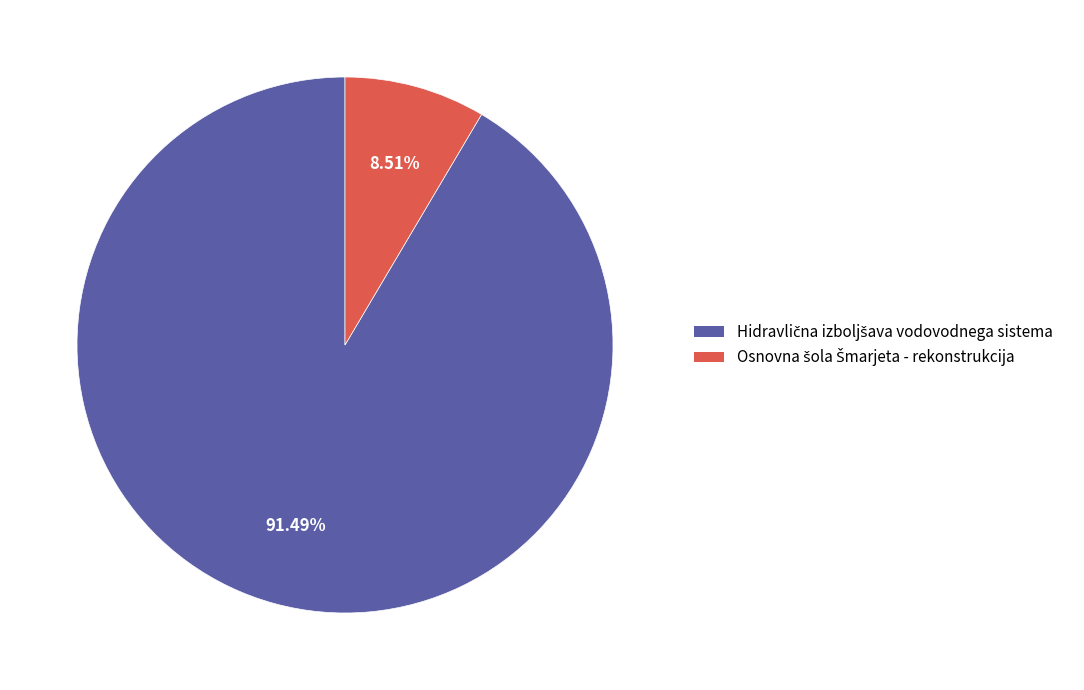

Is there any slice that represents more than half of the pie?

Yes